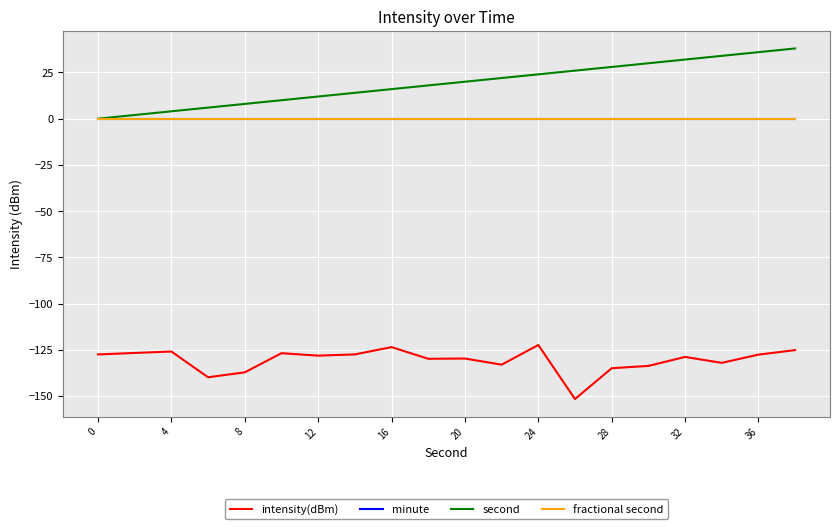

True or false: second and minute intersect in this chart.

False